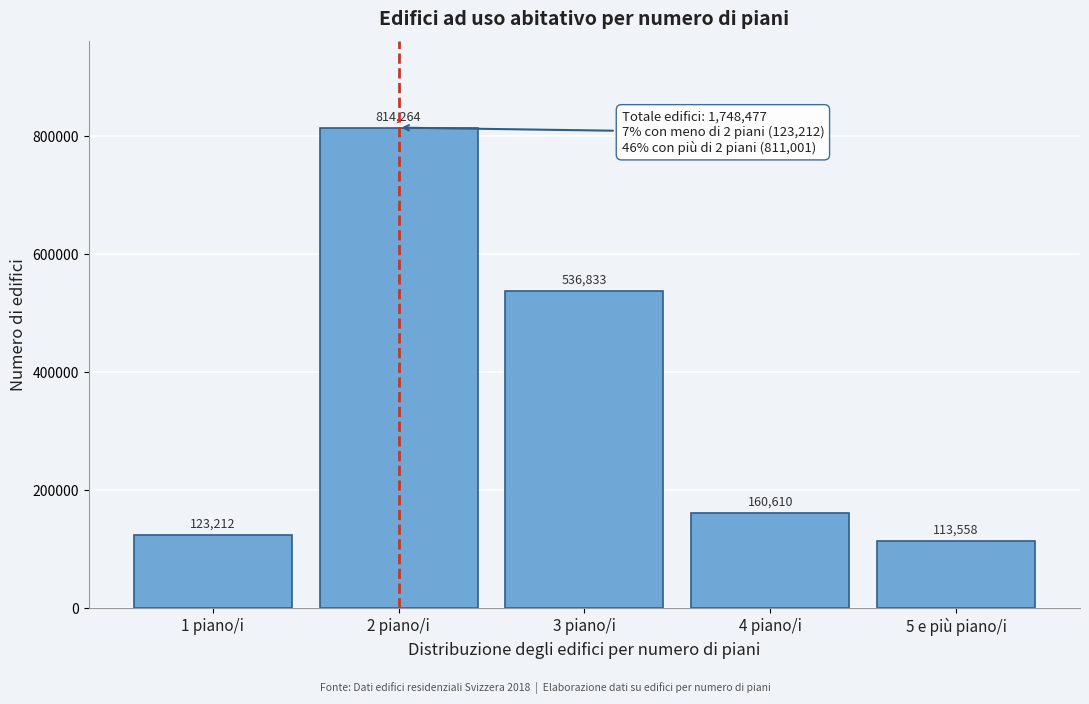

Reading left to right, what are all the values shown in this chart?

1 piano/i=123212	2 piano/i=814264	3 piano/i=536833	4 piano/i=160610	5 e più piano/i=113558